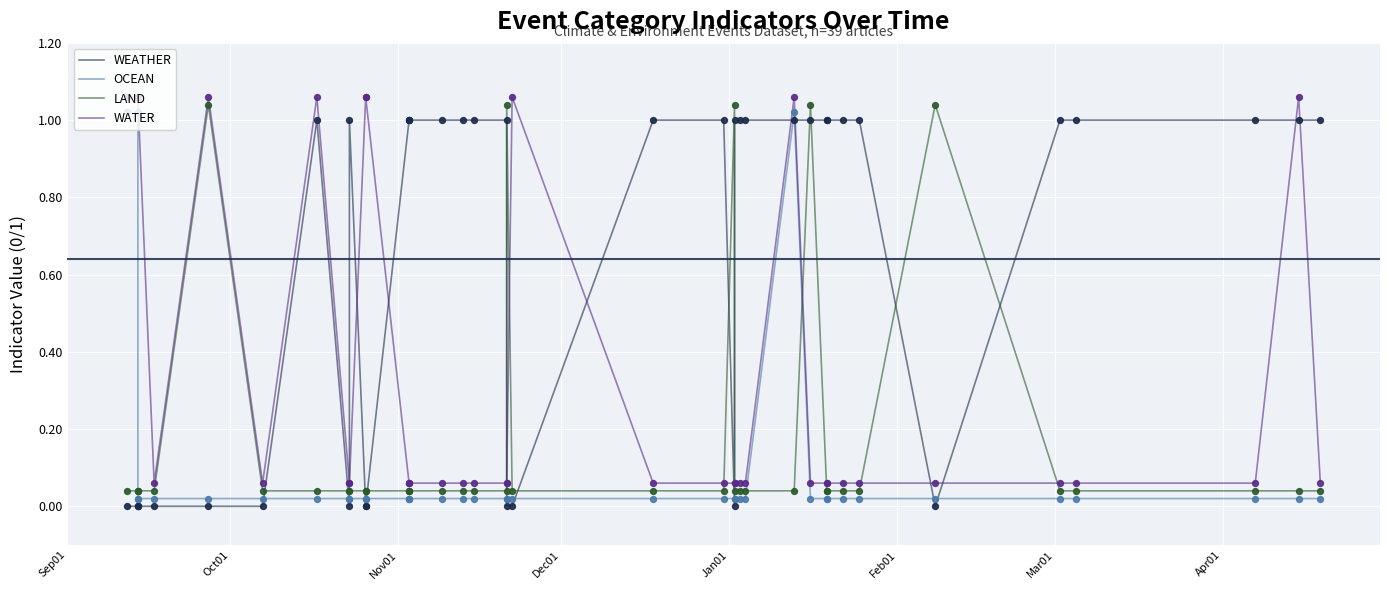

At how many categories does at least one series exceed 0?

39